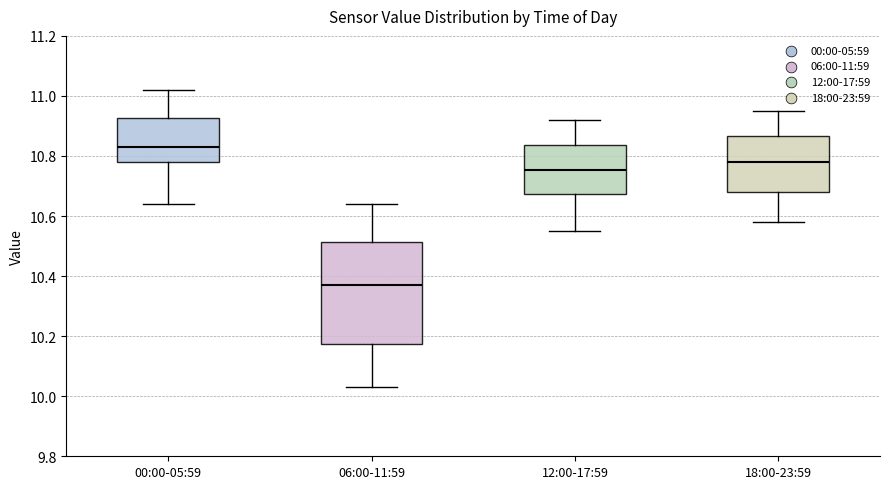

Reading left to right, read every box against the y-axis: the position of its median line, the range the box covers, and the ends of its whiskers. The values are not printed on the chart, so give them approximately, as read against the axis.

00:00-05:59: median 10.84, box 10.78 to 10.92, whiskers 10.64 to 11.02
06:00-11:59: median 10.38, box 10.18 to 10.52, whiskers 10.04 to 10.64
12:00-17:59: median 10.76, box 10.68 to 10.84, whiskers 10.56 to 10.92
18:00-23:59: median 10.78, box 10.68 to 10.86, whiskers 10.58 to 10.96